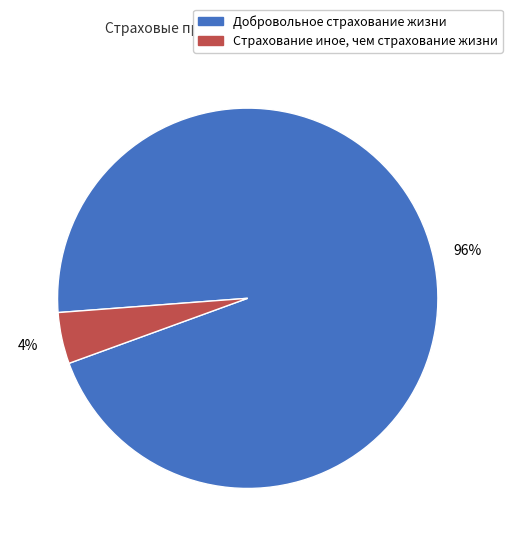

Rank the categories by value from lowest to highest.

Страхование иное, чем страхование жизни, Добровольное страхование жизни